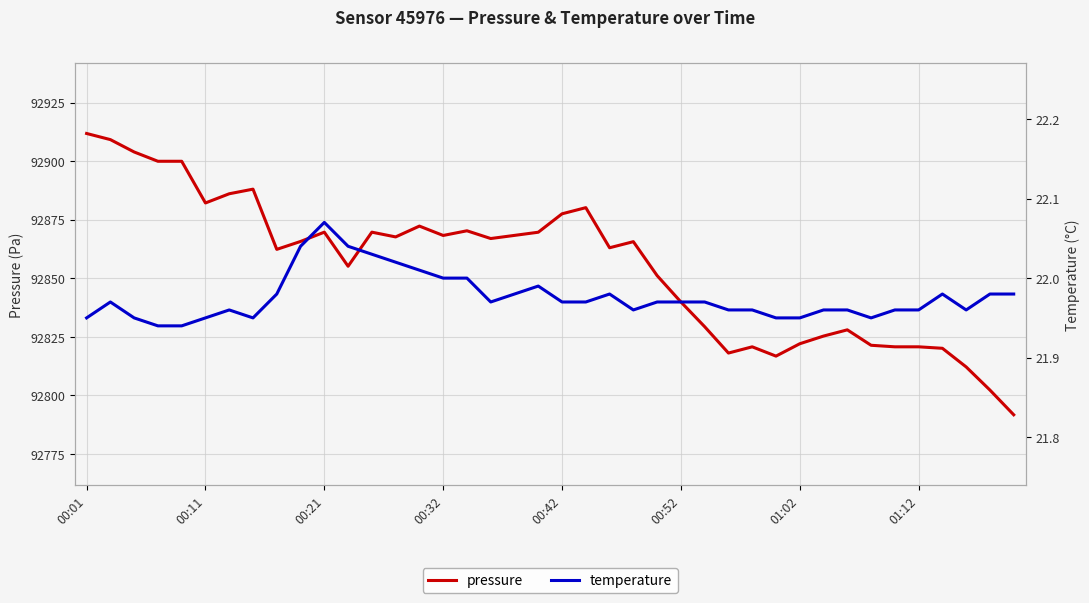

The pressure series shows 58699.4 at 00:32. True or false?

False